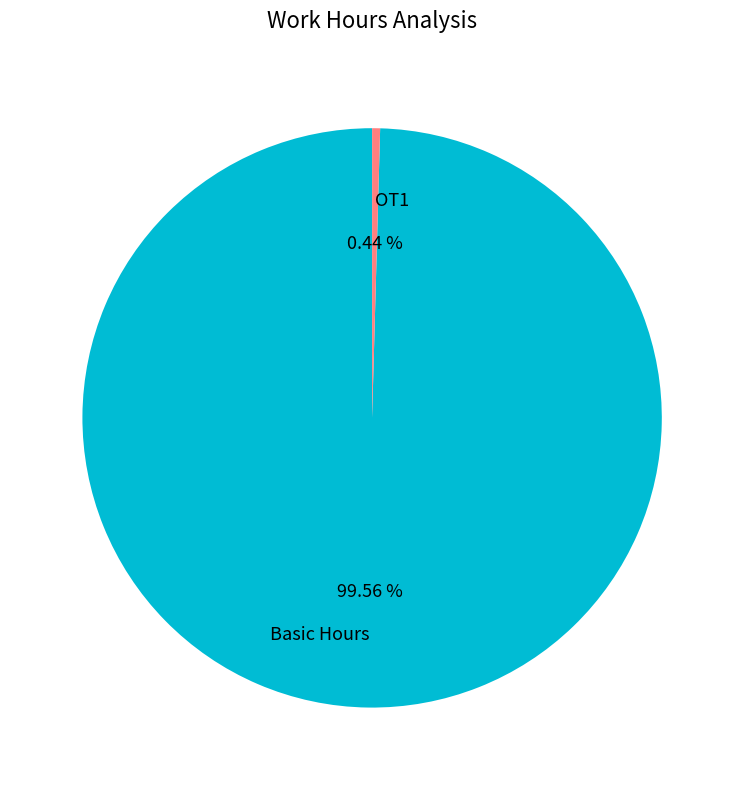

Rank the categories by value from highest to lowest.

Basic Hours, OT1